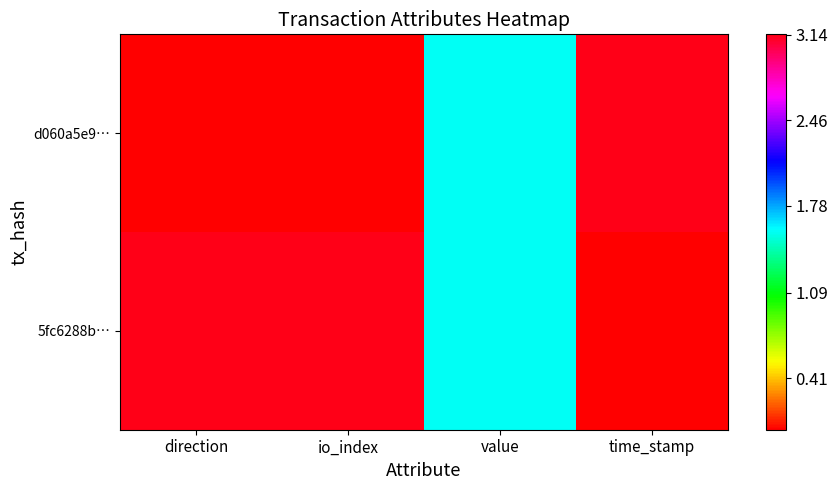

Reading left to right, what are all the values shown in this chart?

d060a5e9…: direction=0.0	io_index=0.0	value=1.6	time_stamp=3.1
5fc6288b…: direction=3.1	io_index=3.1	value=1.6	time_stamp=0.0